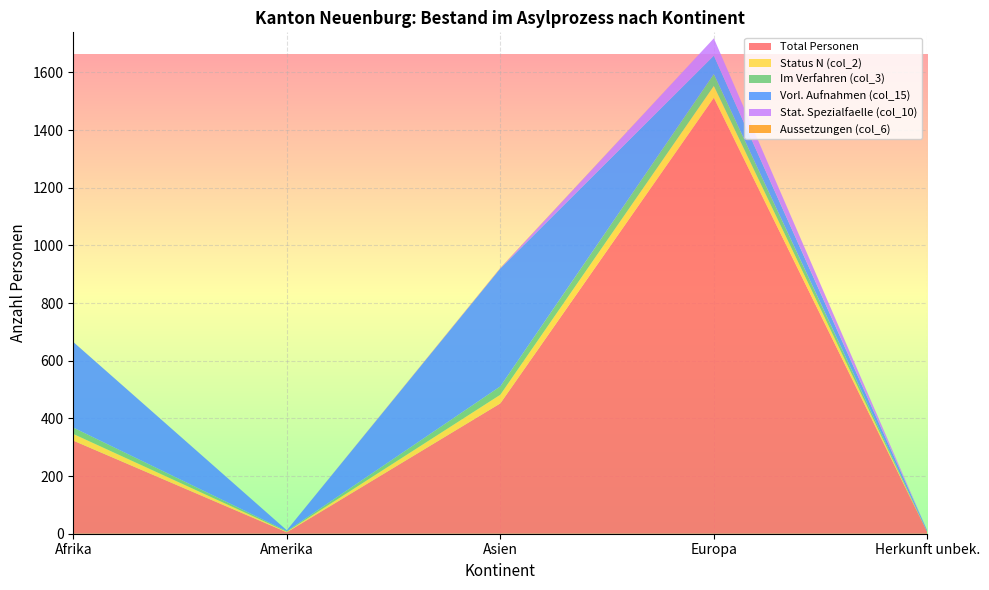

Reading right to left, transcribe all the data shown in this chart.

Total Personen: 5	1512	452	5	323
Status N (col_2): 0	41	30	2	23
Im Verfahren (col_3): 0	41	29	2	22
Vorl. Aufnahmen (col_15): 5	64	409	3	297
Stat. Spezialfaelle (col_10): 0	60	1	0	0
Aussetzungen (col_6): 0	0	1	0	0